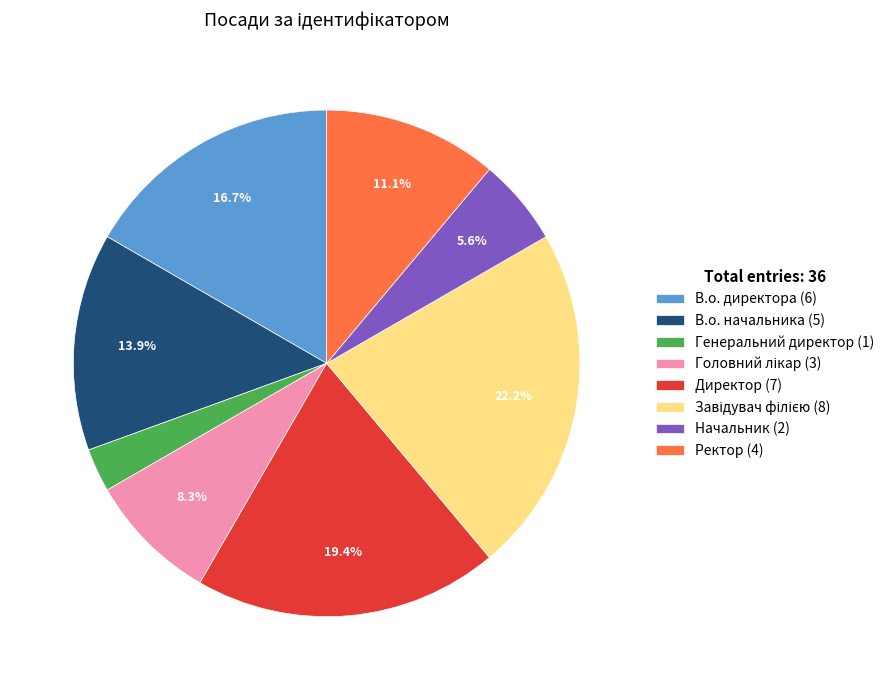

What is the smallest slice in the pie chart?

Генеральний директор